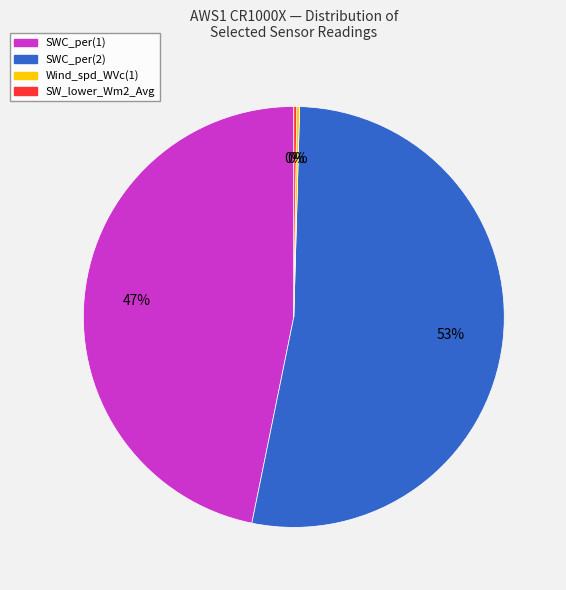

Which has a higher value, SWC_per(2) or SWC_per(1)?

SWC_per(2)